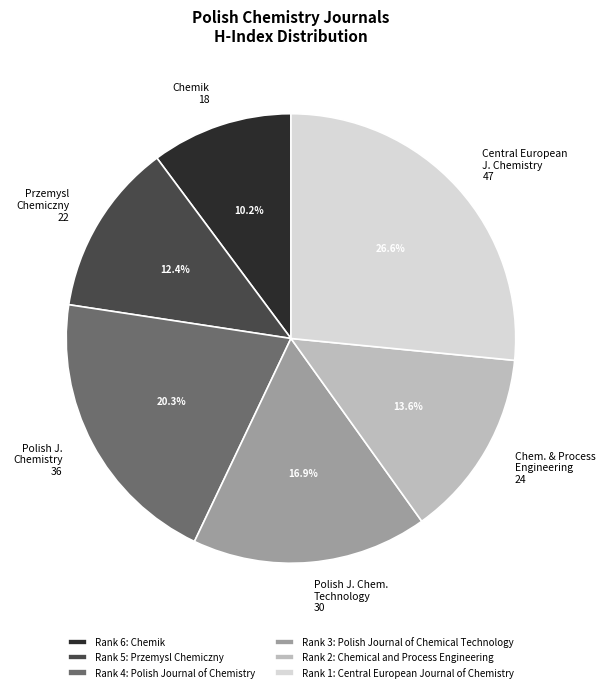

Which slice is the smallest?

Rank 6: Chemik